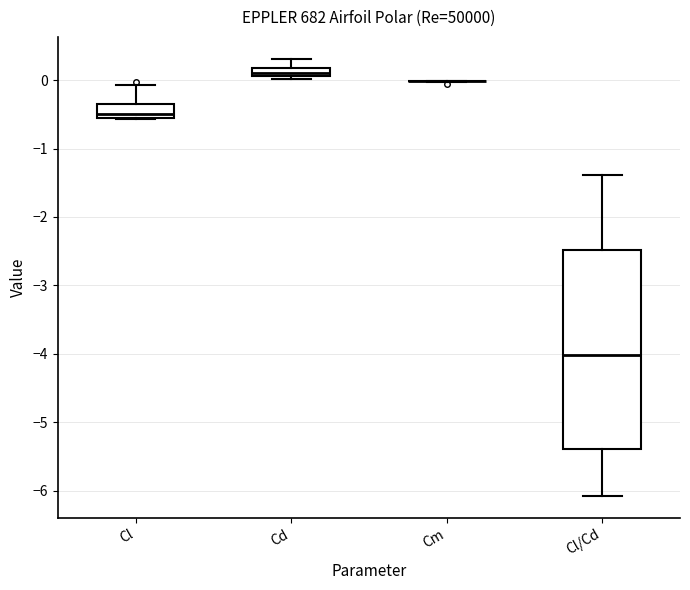

Comparing the boxes themselves (not the whiskers), which one is the tallest?

Cl/Cd